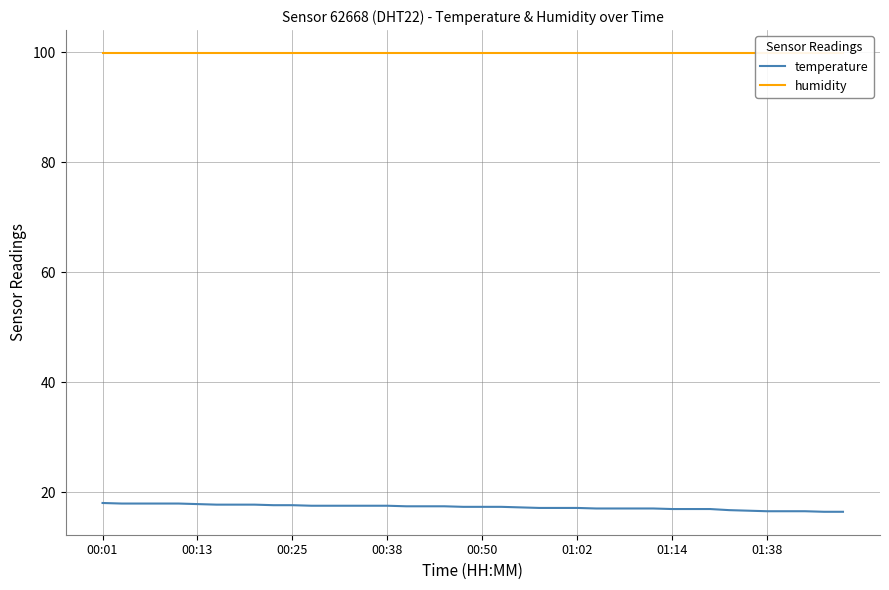

What is the value of the temperature point at the 40th from the left?

16.4